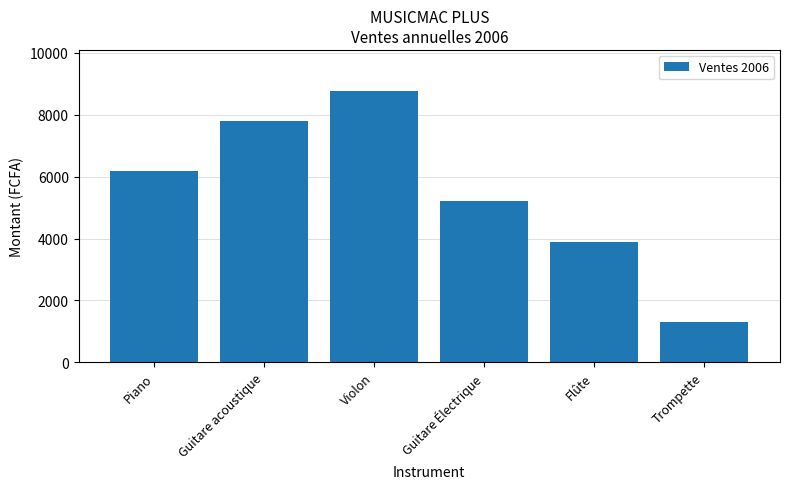

Between Flûte and Violon, which is larger?

Violon